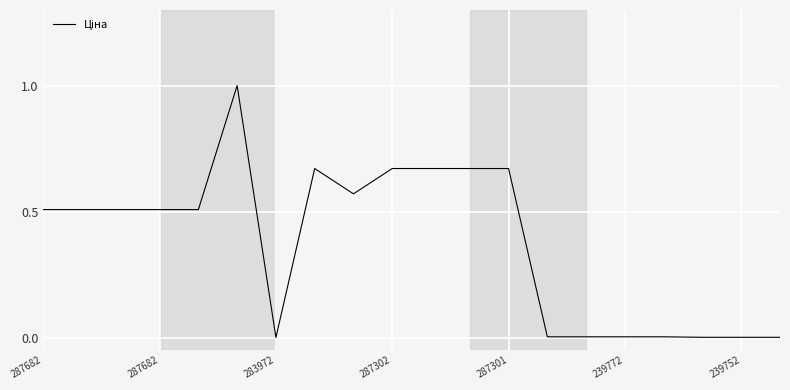

Count the number of categories in the chart.

20